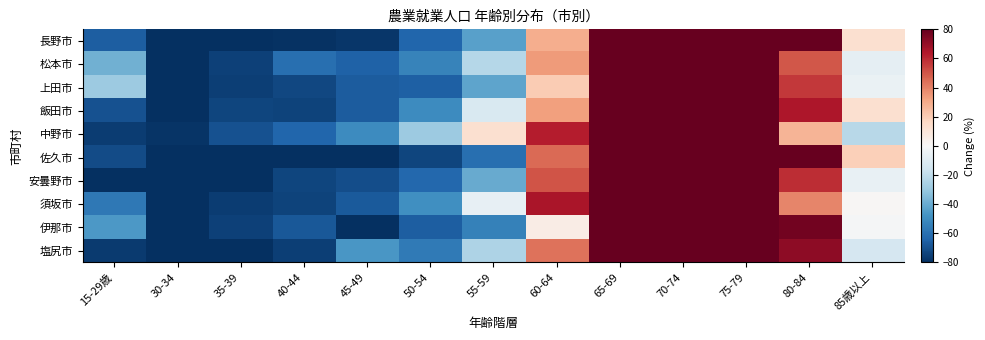

Rank the series by their maximum value, from lowest to highest.

中野市, 須坂市, 松本市, 飯田市, 佐久市, 上田市, 塩尻市, 長野市, 安曇野市, 伊那市